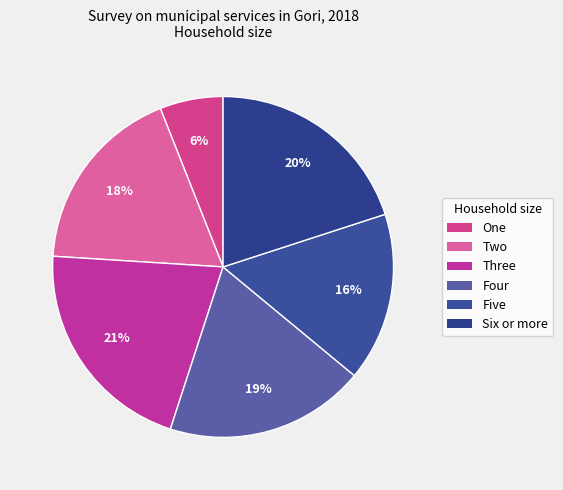

Which has a higher value, Four or One?

Four